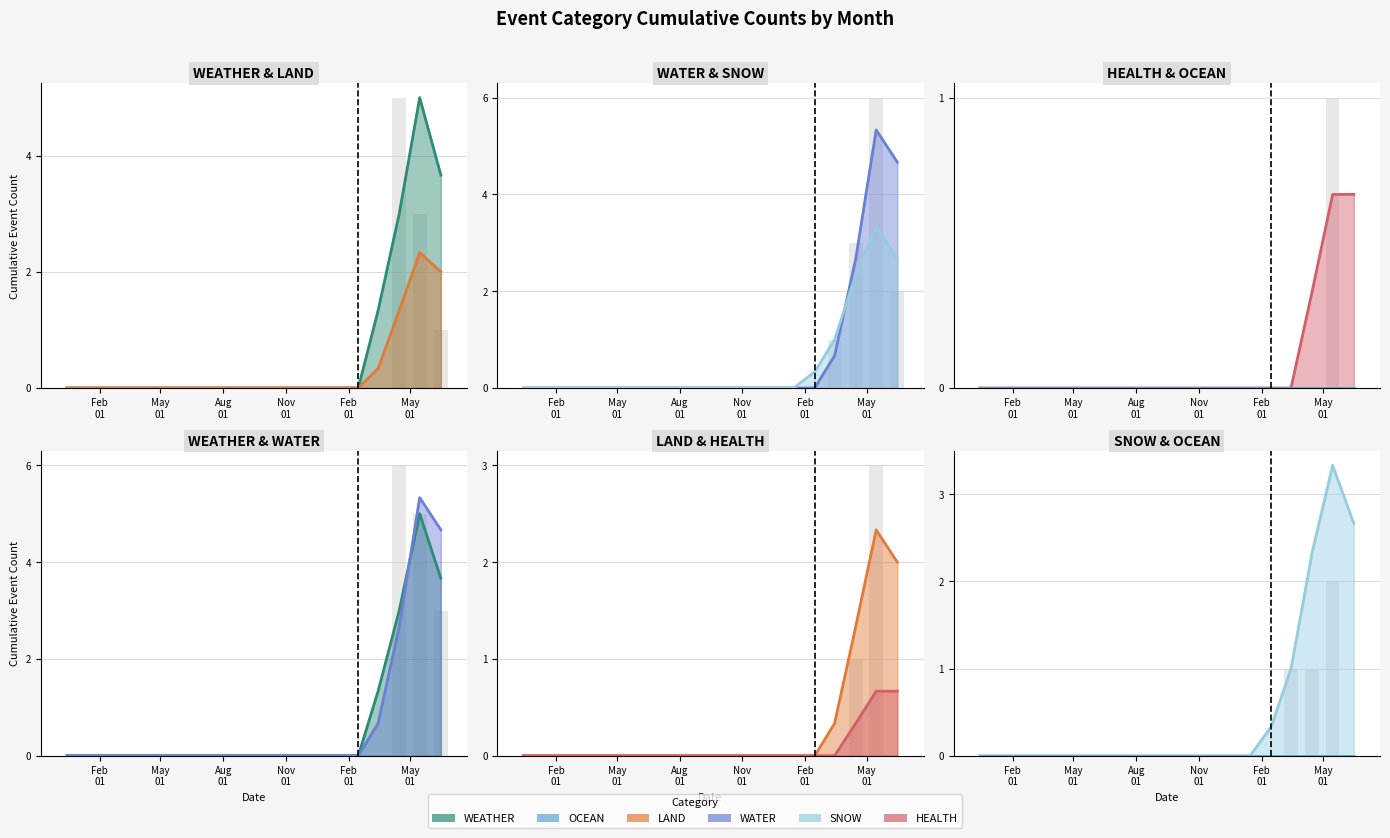

What is the maximum value shown in the chart?

5.3